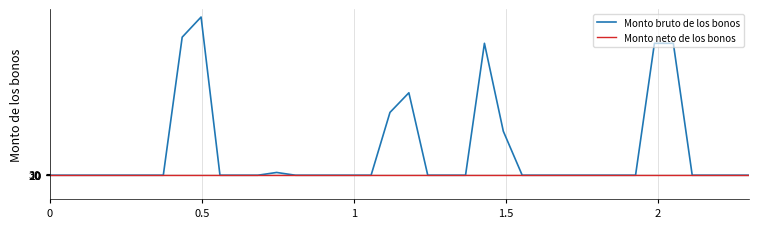

List the series in order of their overall mean, lowest first.

Monto neto de los bonos, Monto bruto de los bonos